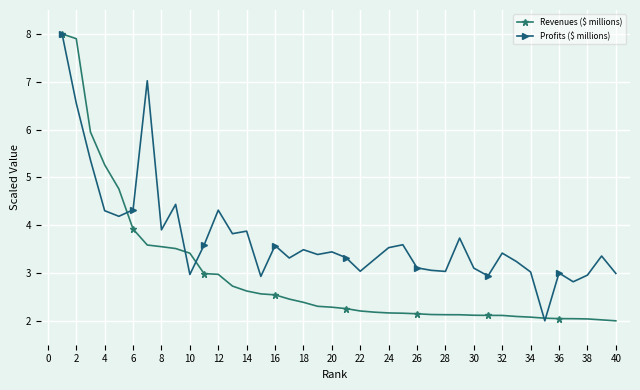

What is the maximum value shown in the chart?

8.0